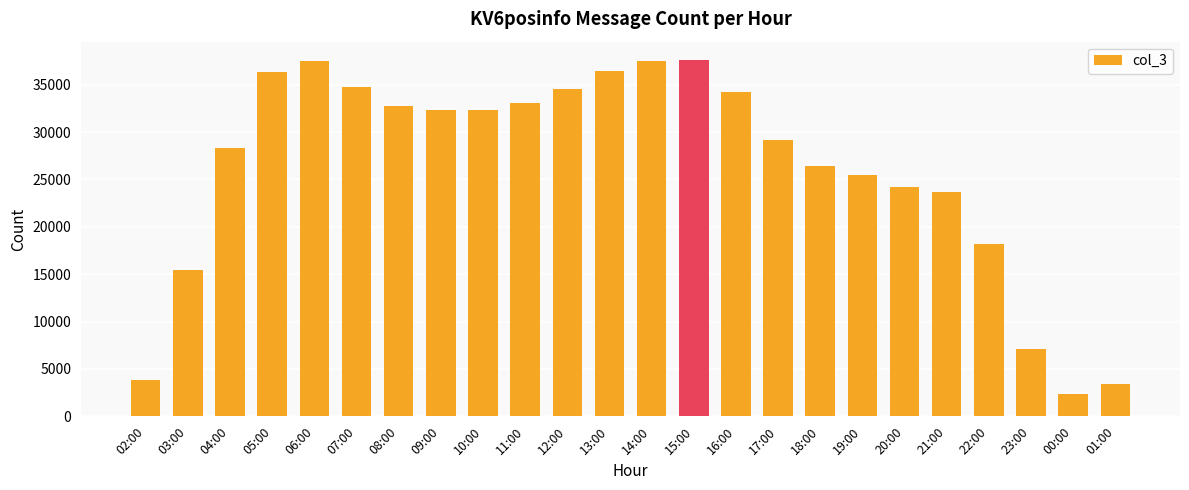

What is the approximate value at 09:00, to the nearest 50?

32350